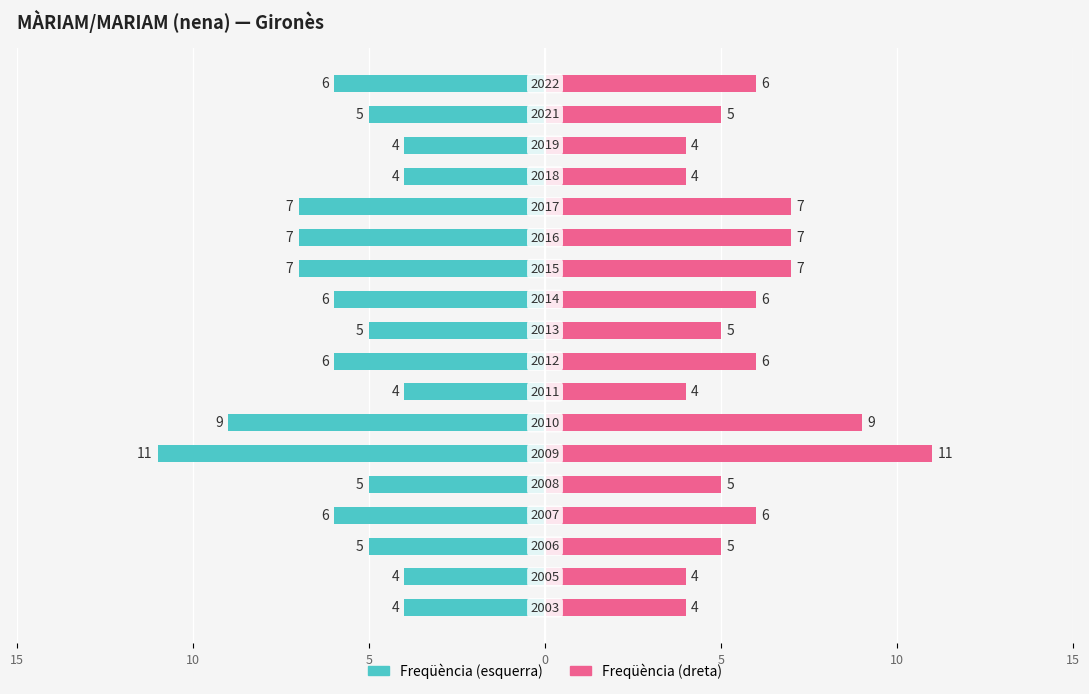

The value of Freqüència (esquerra) at 8 is -3. True or false?

False